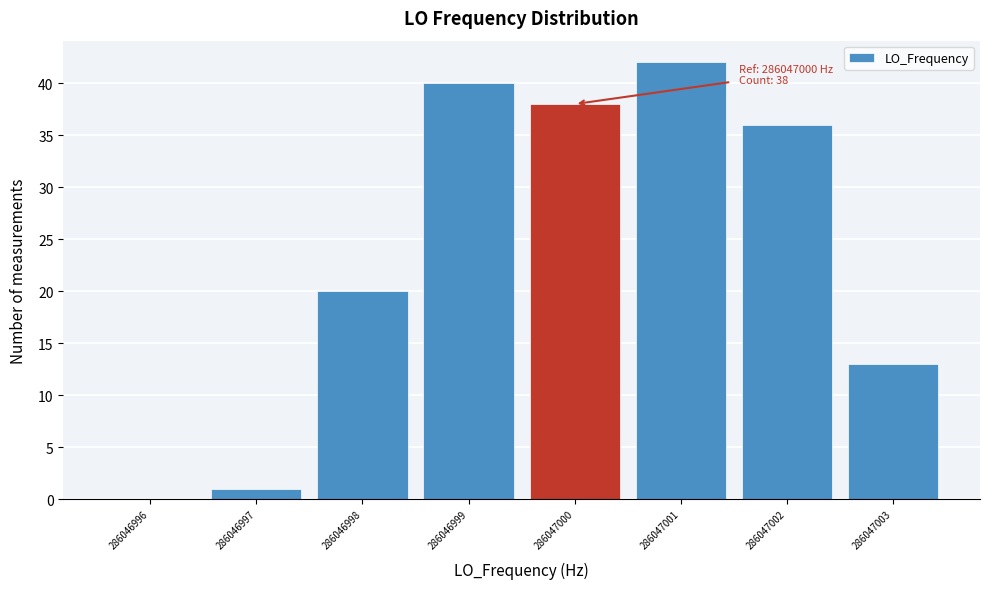

Which range on the x-axis has the tallest bar?

286047000.5 to 286047001.5